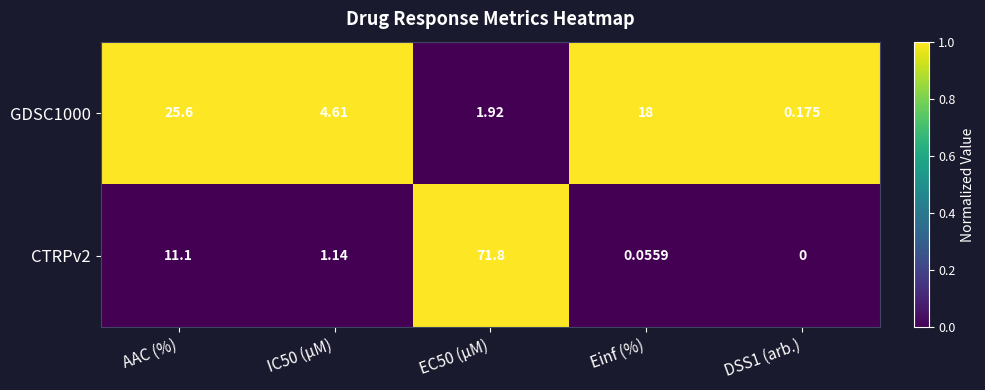

Is the value of GDSC1000 at DSS1 (arb.) greater than the value of CTRPv2 at AAC (%)?

No